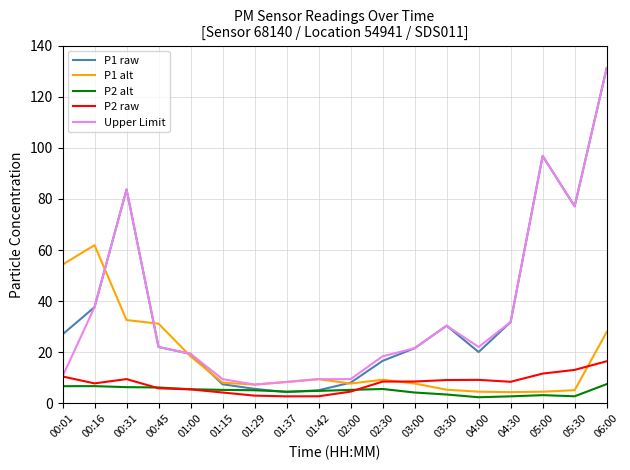

Which series has the widest spread of values?

P1 raw